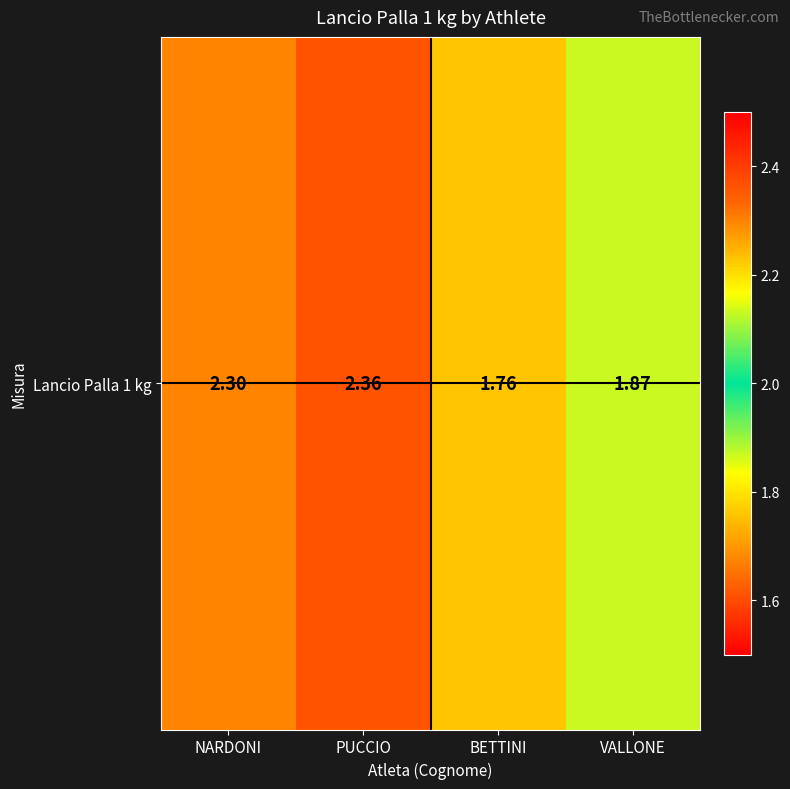

Reading left to right, list all the values displayed in this chart.

NARDONI=2.3	PUCCIO=2.4	BETTINI=1.8	VALLONE=1.9